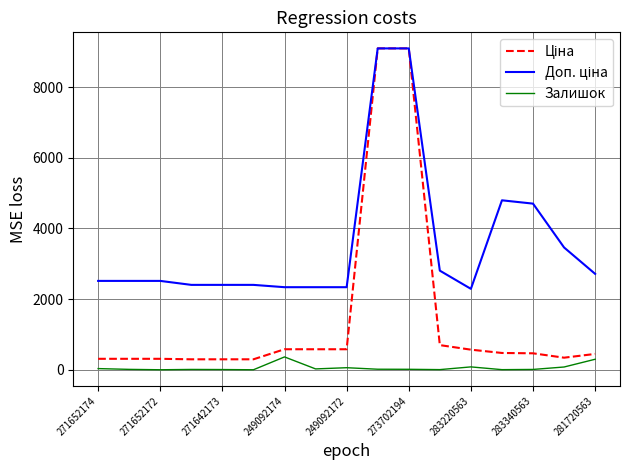

Does the chart display data point markers on the line(s)?

No